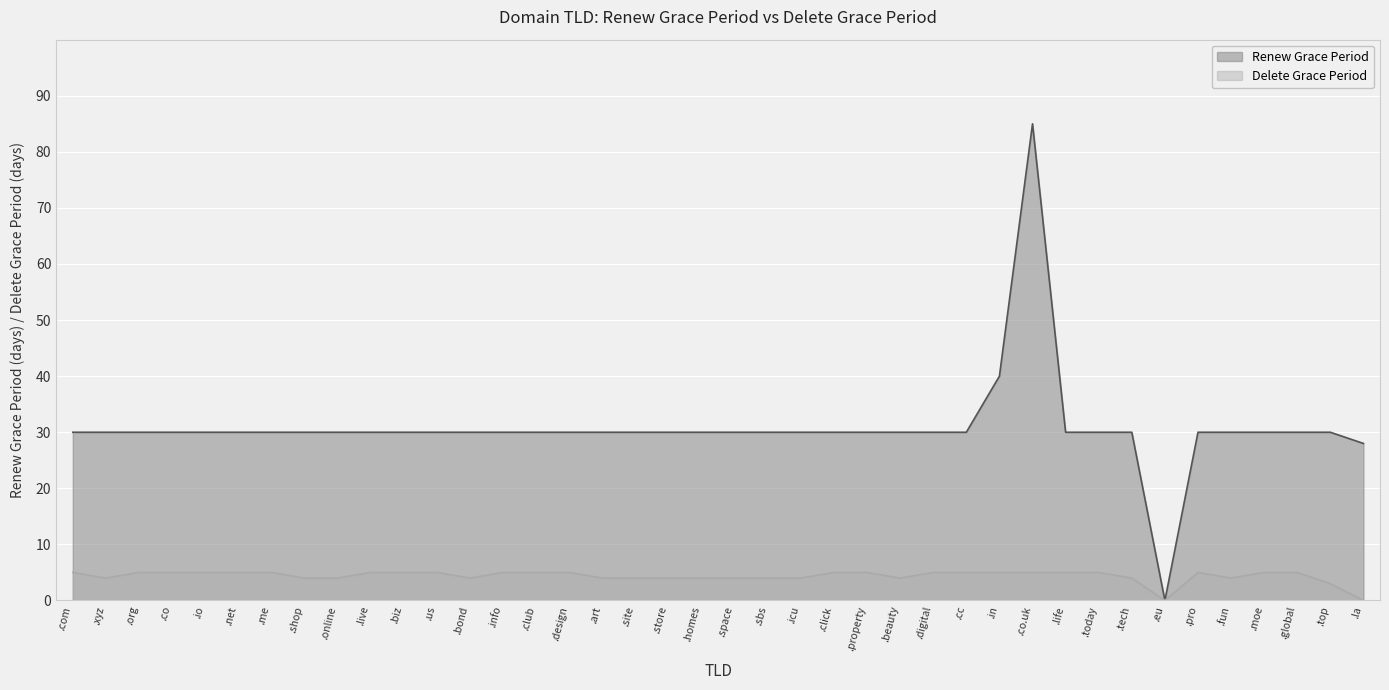

Rank the series by their average value, from lowest to highest.

Delete Grace Period, Renew Grace Period